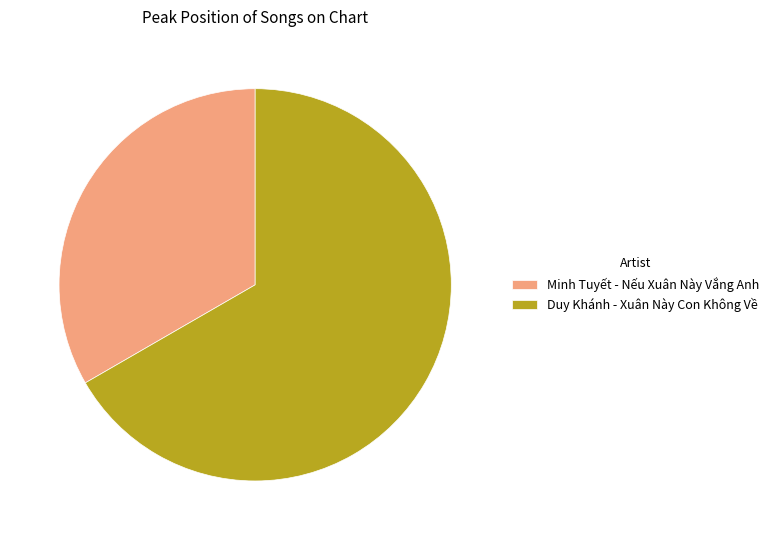

Which has a higher value, Minh Tuyết - Nếu Xuân Này Vắng Anh or Duy Khánh - Xuân Này Con Không Về?

Duy Khánh - Xuân Này Con Không Về